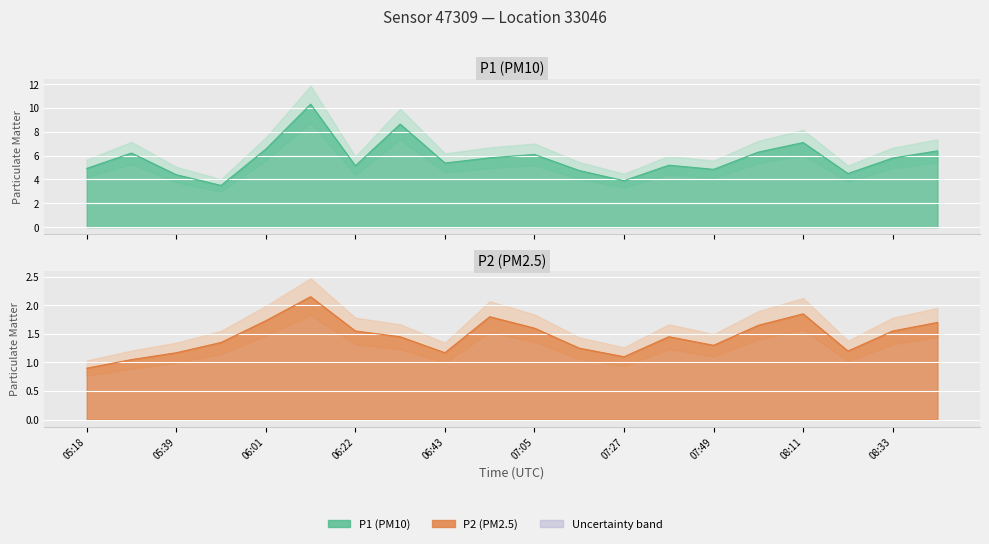

Is the value of P2 at 06:01 greater than the value of P1 at 05:50?

No